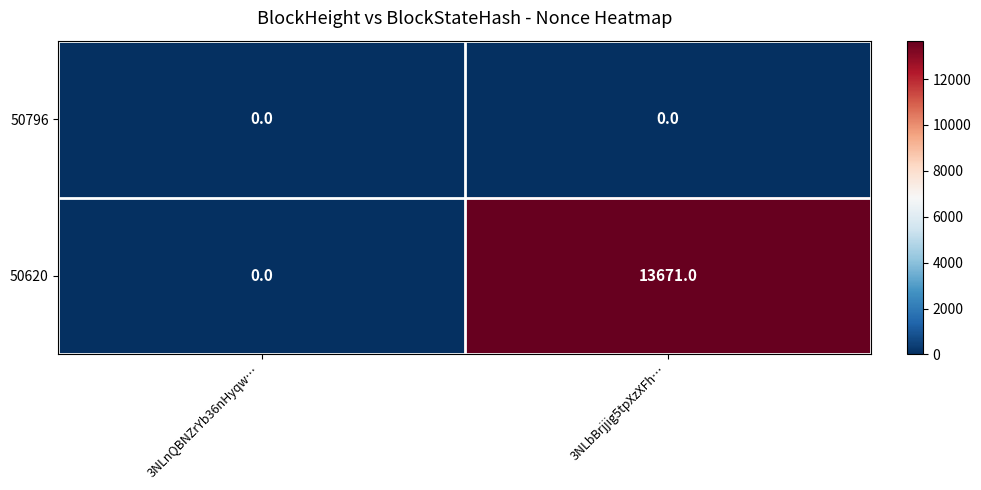

List the labels in order of 50620 value, largest first.

3NLbBrjjig5tpXzXFh…, 3NLnQBNZrYb36nHyqw…